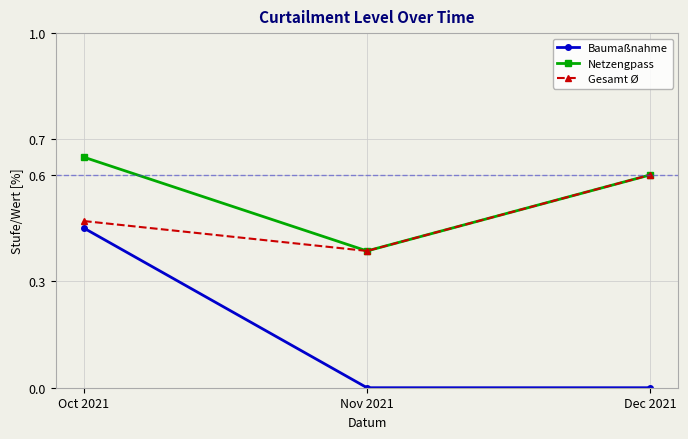

The Baumaßnahme series shows 0.6 at Oct 2021. True or false?

False